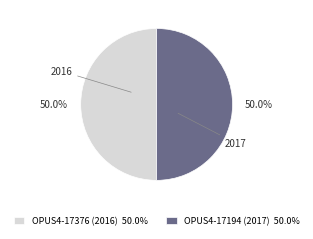

What is the total percentage of OPUS4-17376 (2016) 50.0% and OPUS4-17194 (2017) 50.0%?

100.0%